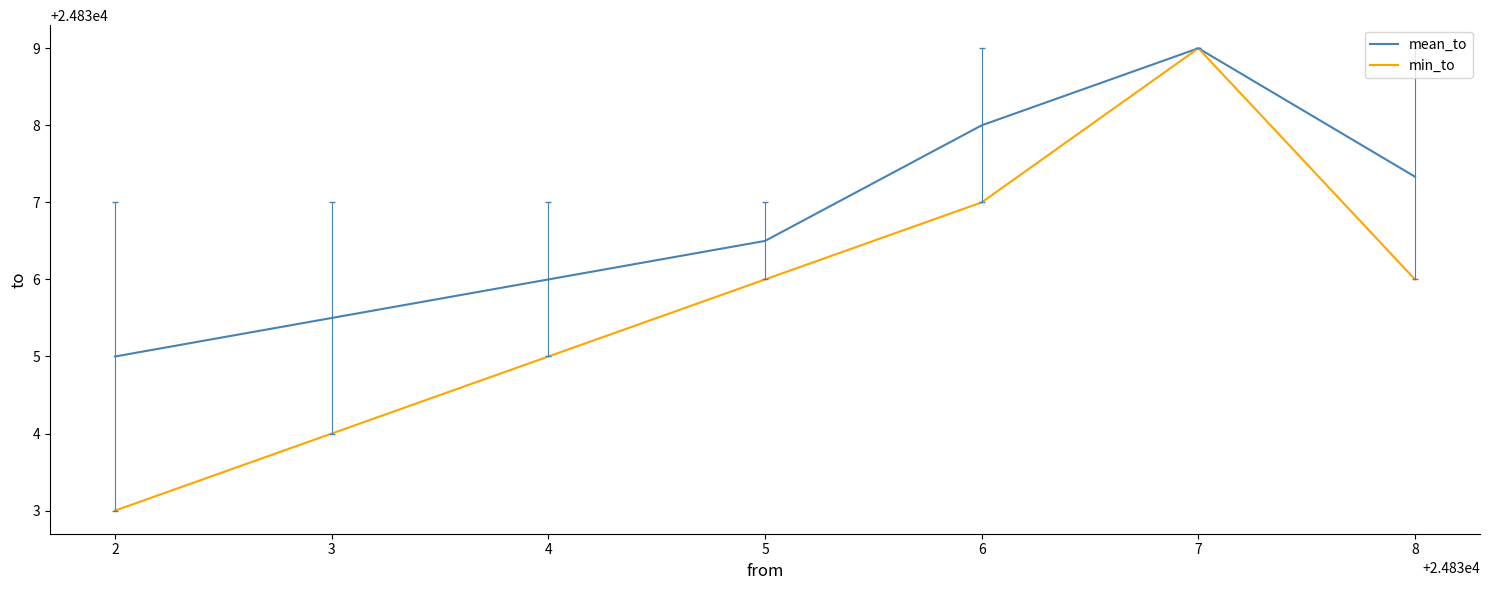

What is the approximate value of mean_to at 7?

24839.0